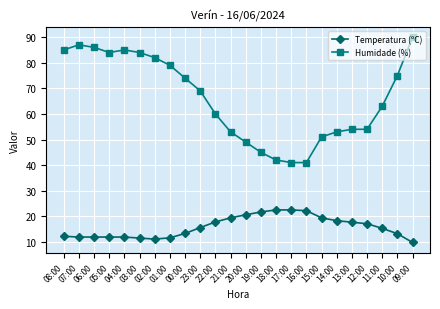

Is the value of Humidade (%) at 11:00 greater than the value of Temperatura (ºC) at 15:00?

Yes